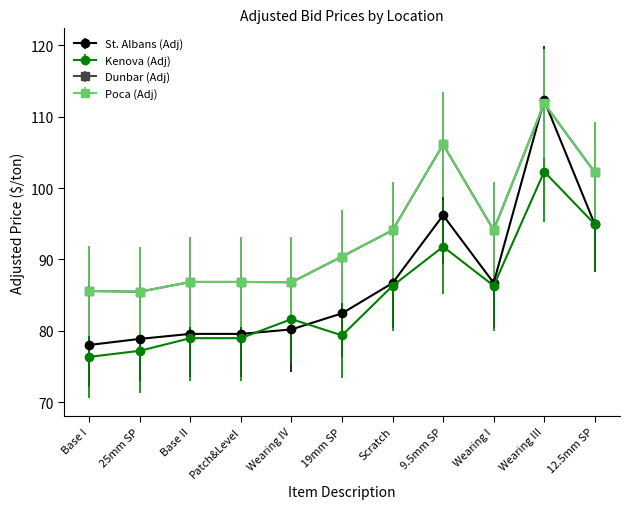

True or false: Kenova (Adj) and St. Albans (Adj) cross at least once.

True